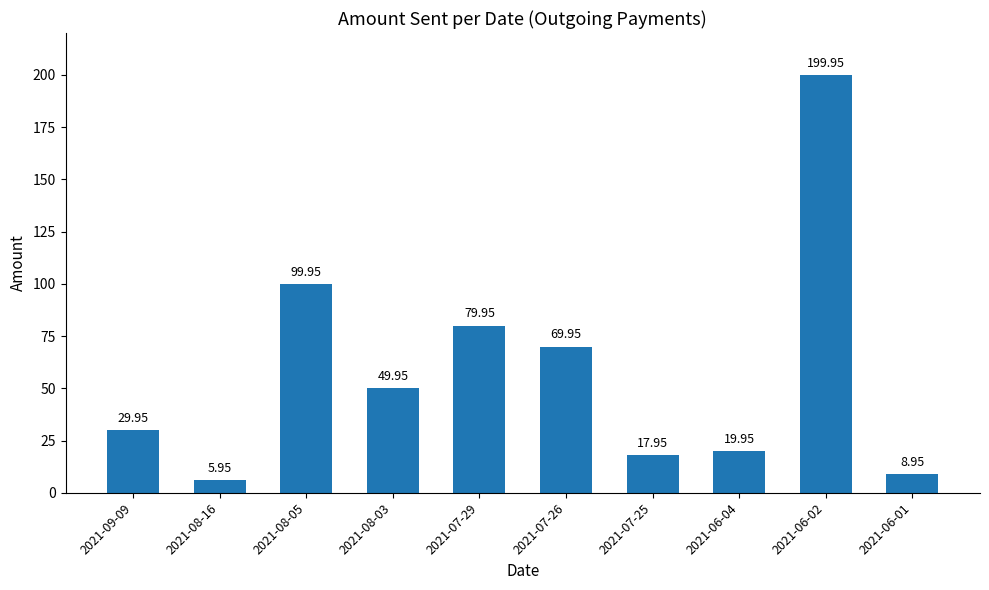

List the labels in order of value, smallest first.

2021-08-16, 2021-06-01, 2021-07-25, 2021-06-04, 2021-09-09, 2021-08-03, 2021-07-26, 2021-07-29, 2021-08-05, 2021-06-02